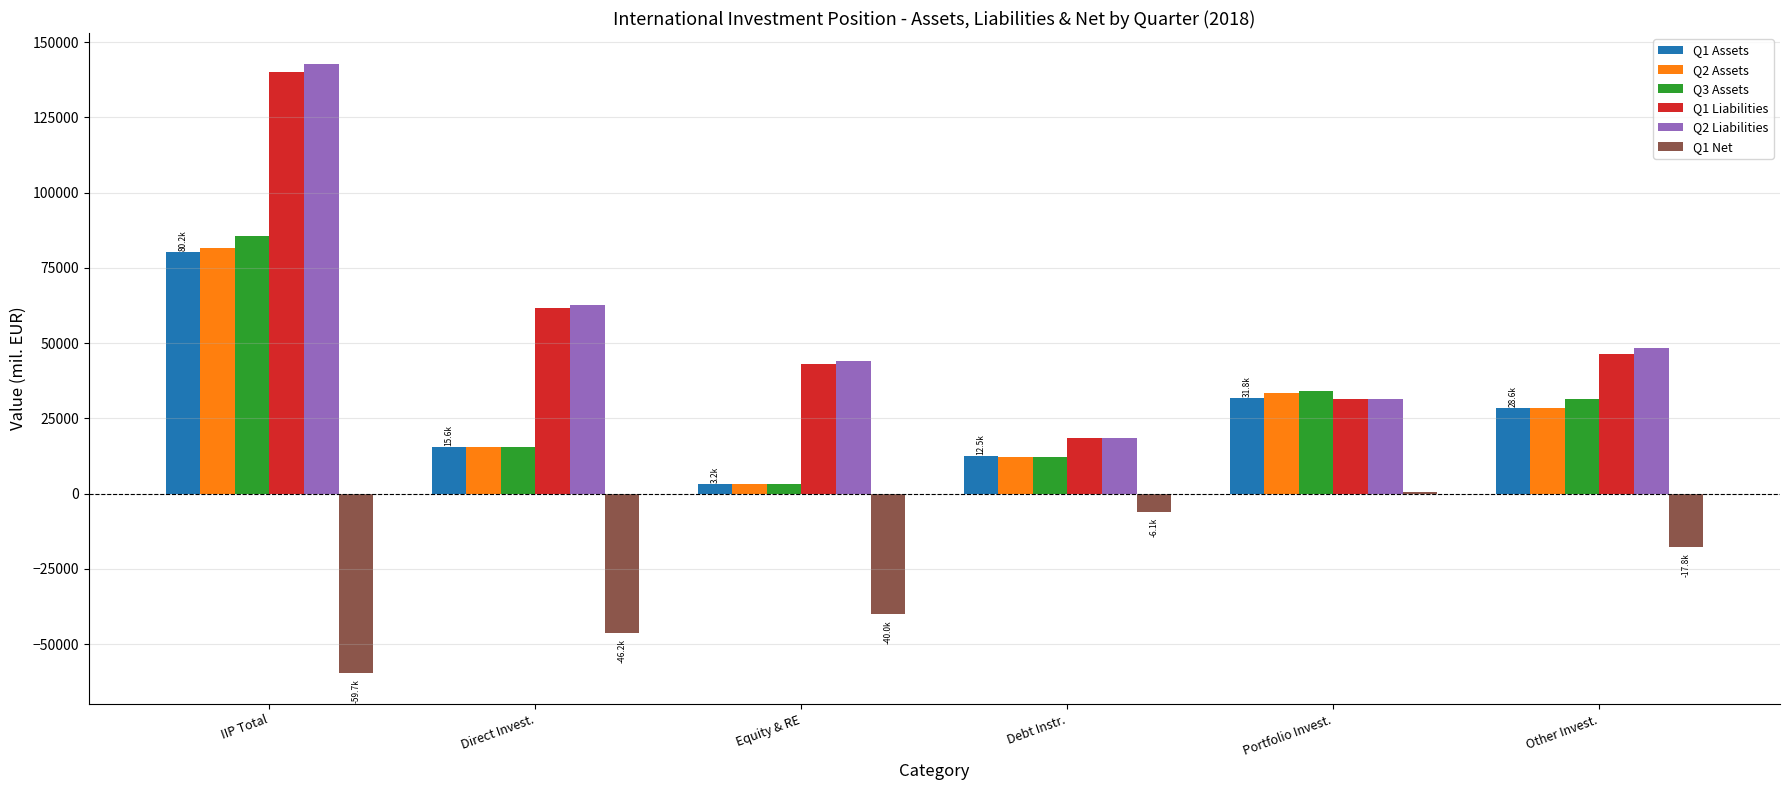

At which category is the sum across all series the highest?

IIP Total